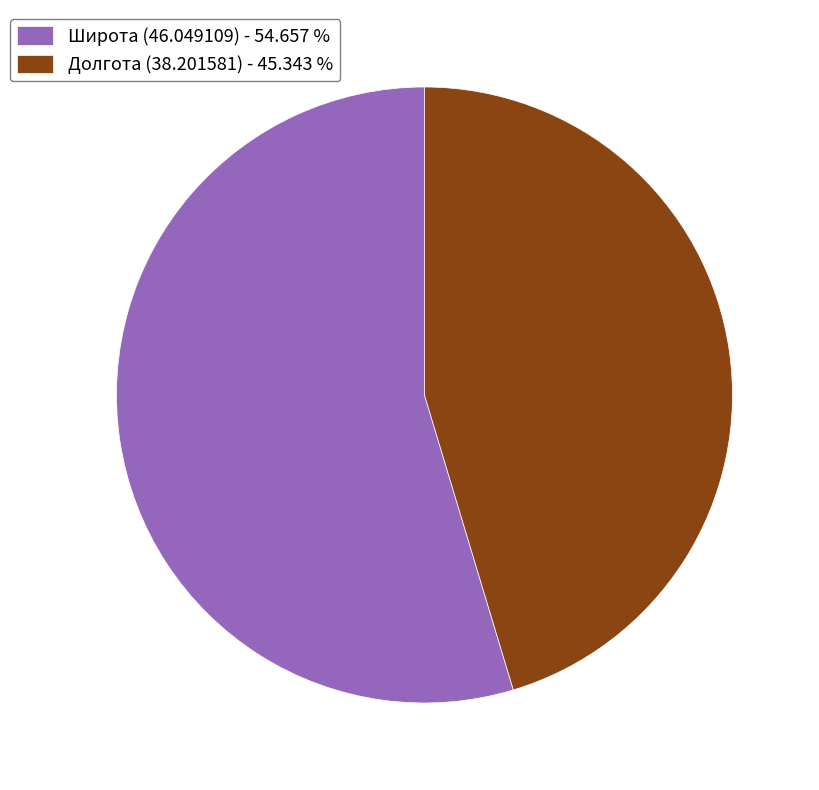

Count the number of slices in the pie.

2